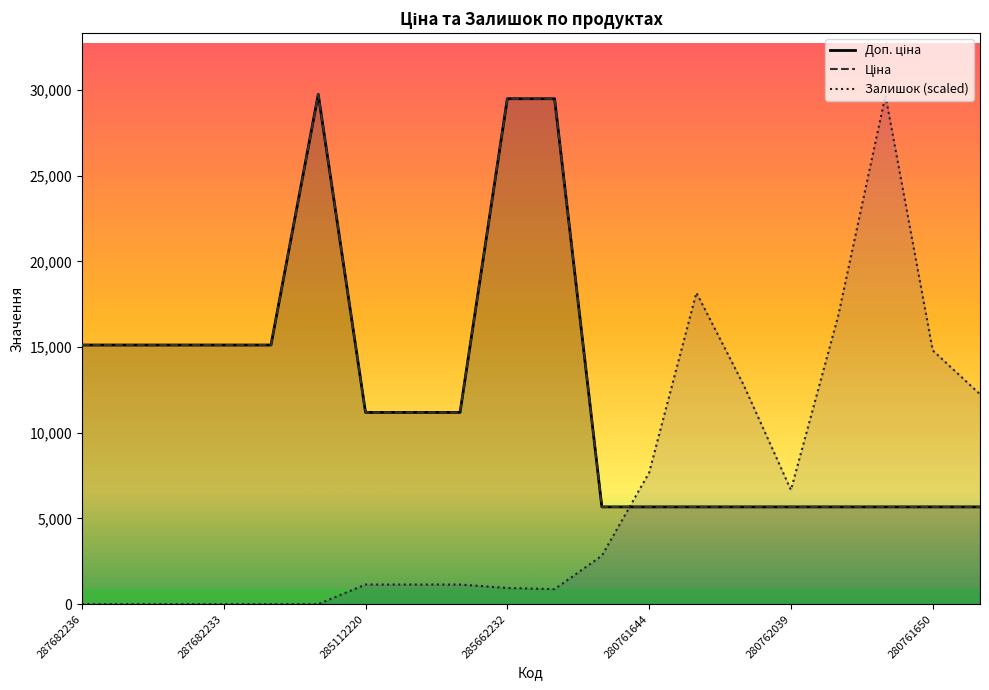

What value does the Доп. ціна series have at 287682233?

15120.0